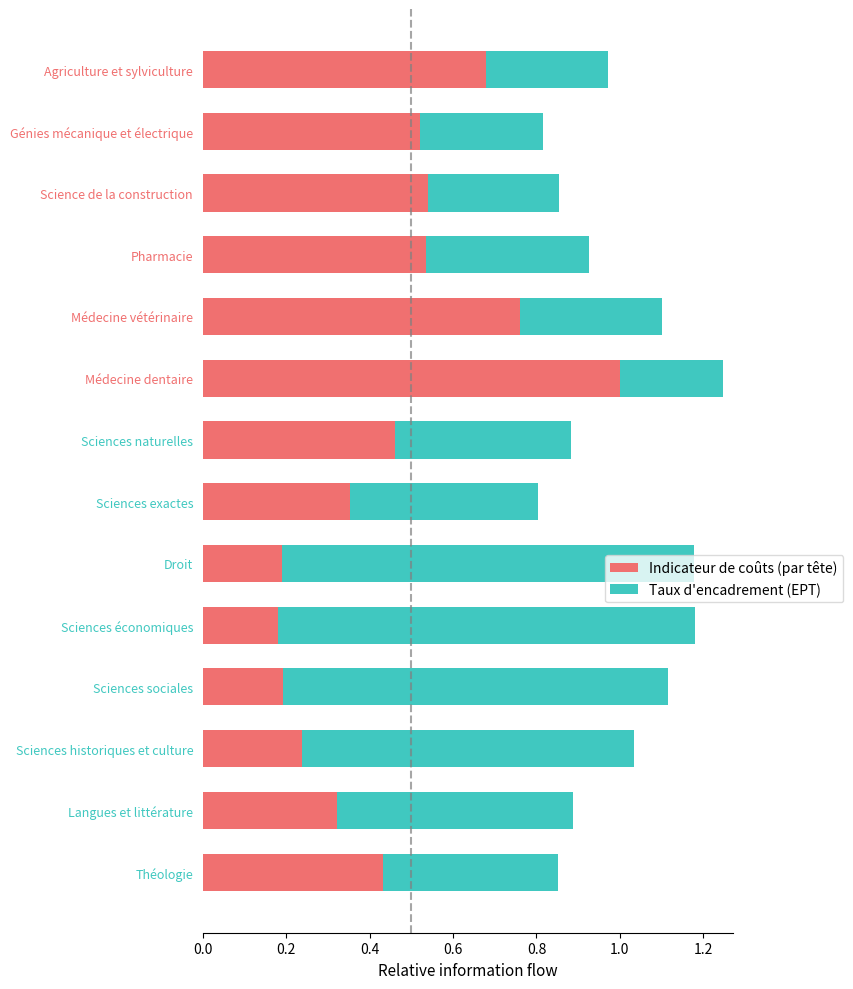

What is the sum of all Indicateur de coûts (par tête) values?

6.4